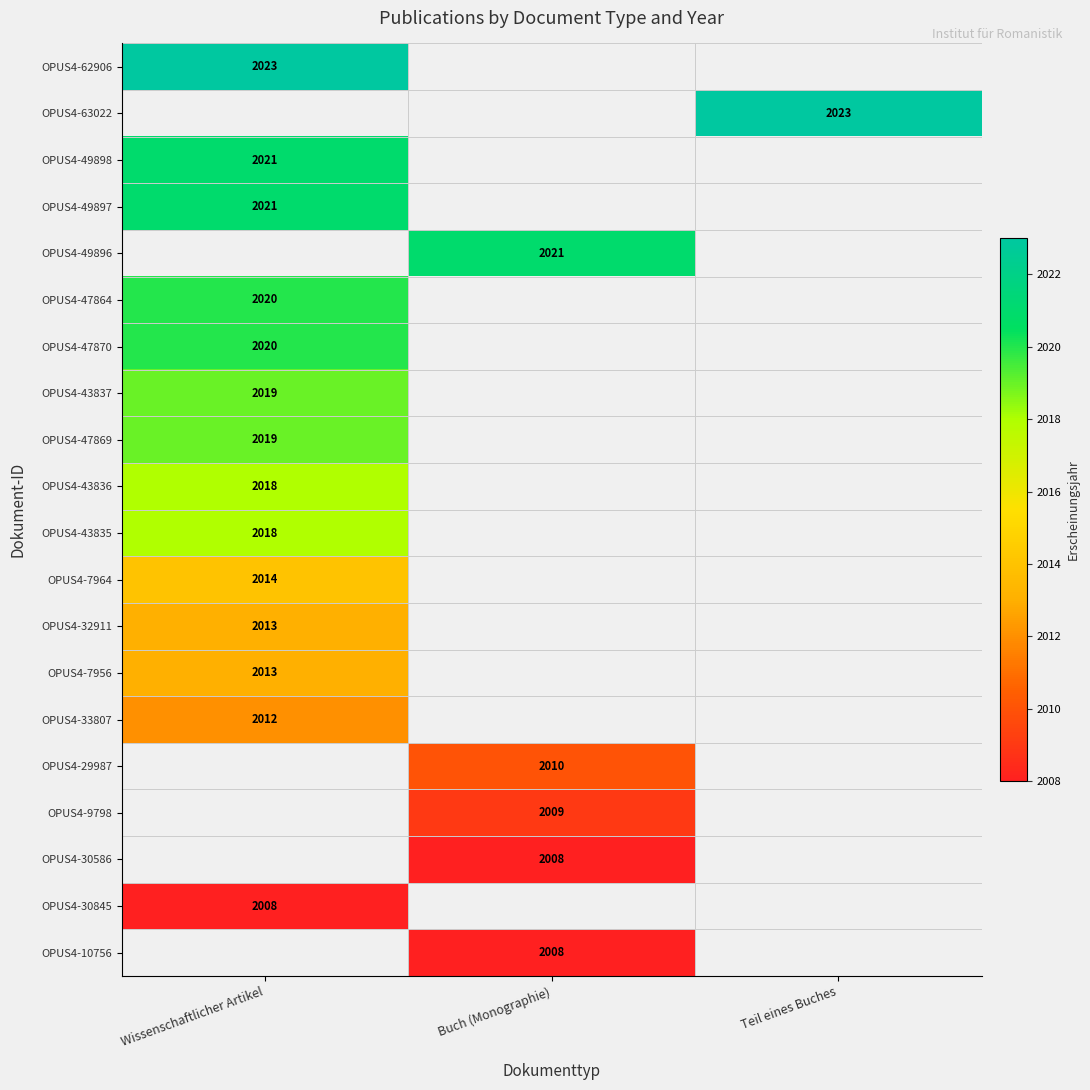

Count the number of categories in the chart.

3